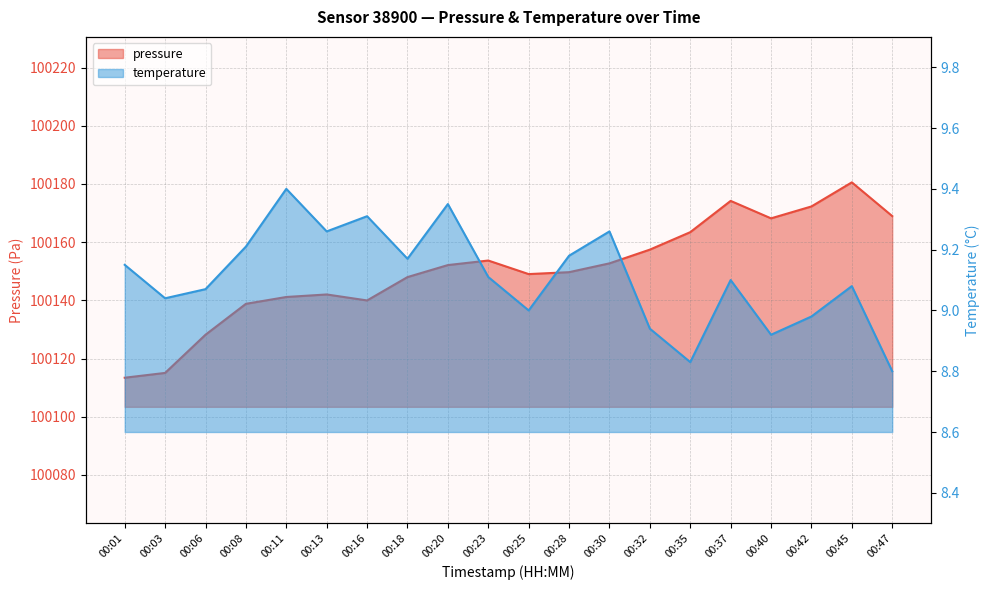

Reading left to right, extract all data points from this chart.

pressure: 100113.4	100115.1	100128.2	100138.8	100141.2	100142.0	100140.0	100148.0	100152.1	100153.7	100149.0	100149.7	100152.7	100157.4	100163.4	100174.2	100168.2	100172.3	100180.6	100169.0
temperature: 9.2	9.0	9.1	9.2	9.4	9.3	9.3	9.2	9.3	9.1	9.0	9.2	9.3	8.9	8.8	9.1	8.9	9.0	9.1	8.8